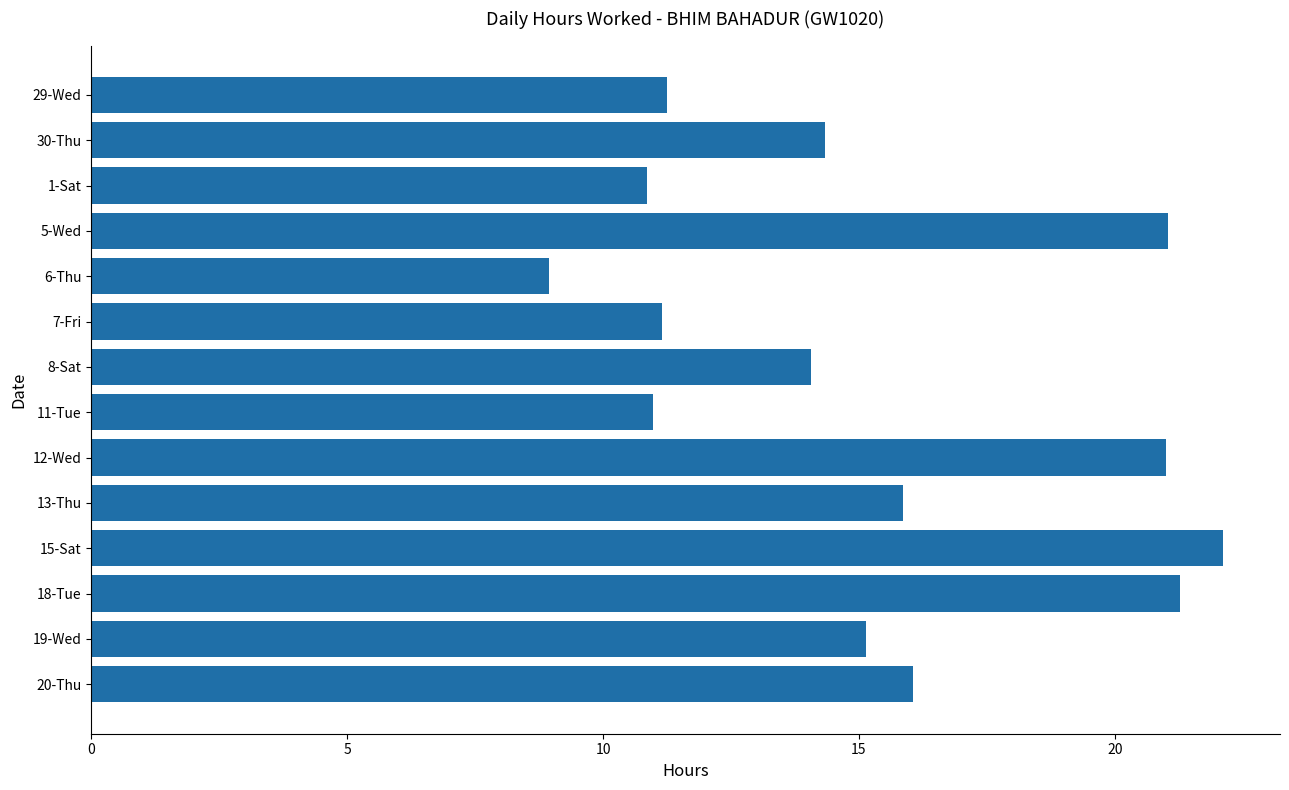

Which label corresponds to the smallest value in the chart?

6-Thu